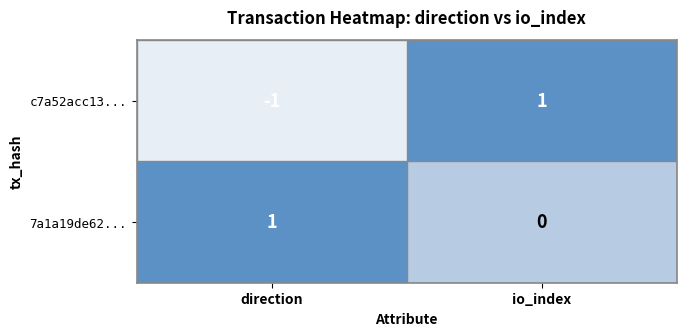

List the labels in order of c7a52acc13... value, largest first.

io_index, direction